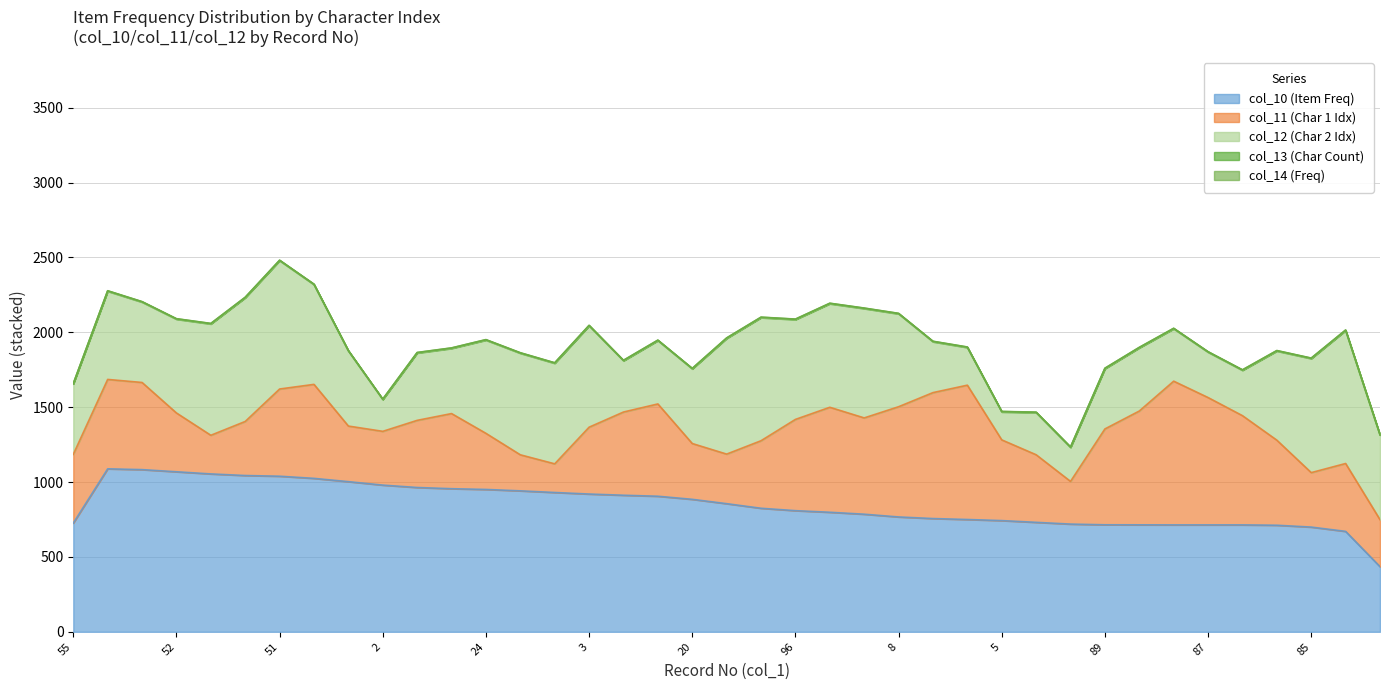

What position from the right is 97?

32